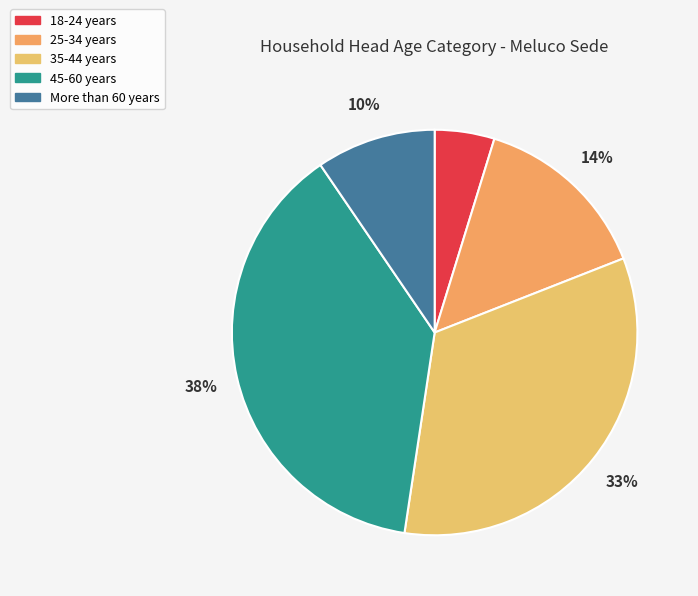

How many slices are in this pie chart?

5